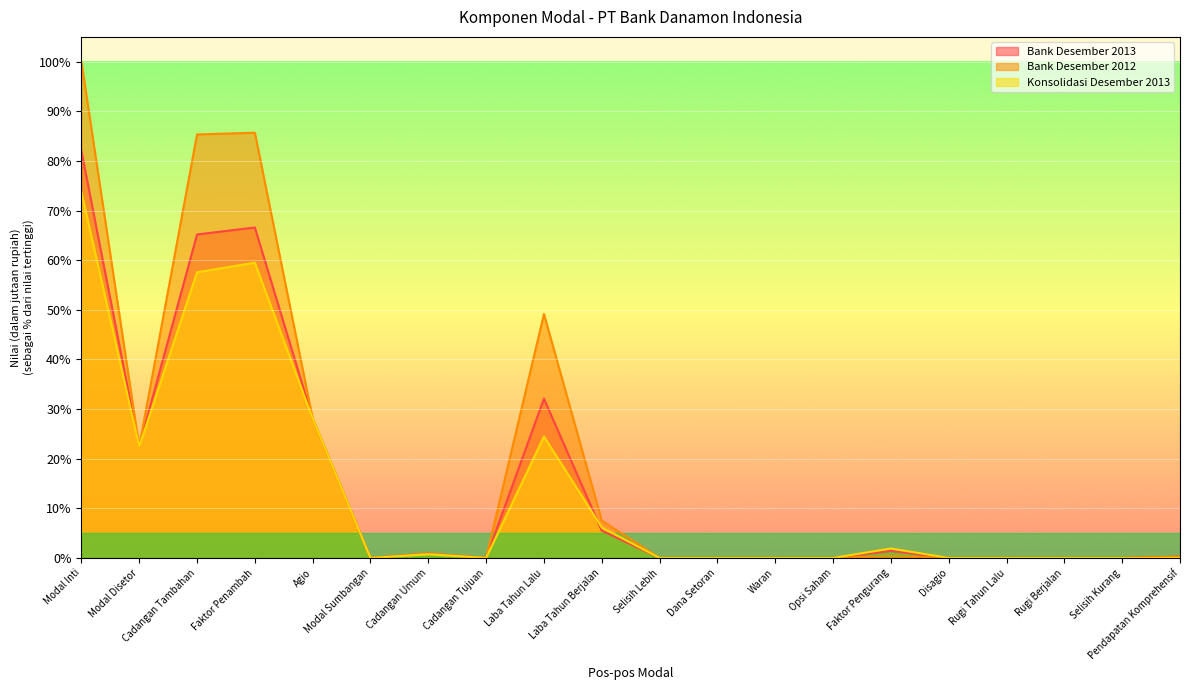

Reading left to right, transcribe all the data shown in this chart.

Bank Desember 2013: Modal Inti=82.1	Modal Disetor=22.4	Cadangan Tambahan=65.2	Faktor Penambah=66.6	Agio=28.1	Modal Sumbangan=0.0	Cadangan Umum=0.9	Cadangan Tujuan=0.0	Laba Tahun Lalu=32.1	Laba Tahun Berjalan=5.5	Selisih Lebih=0.0	Dana Setoran=0.0	Waran=0.0	Opsi Saham=0.0	Faktor Pengurang=1.4	Disagio=0.0	Rugi Tahun Lalu=0.0	Rugi Berjalan=0.0	Selisih Kurang=0.0	Pendapatan Komprehensif=0.3
Bank Desember 2012: Modal Inti=100.0	Modal Disetor=22.4	Cadangan Tambahan=85.3	Faktor Penambah=85.7	Agio=28.1	Modal Sumbangan=0.0	Cadangan Umum=0.9	Cadangan Tujuan=0.0	Laba Tahun Lalu=49.2	Laba Tahun Berjalan=7.5	Selisih Lebih=0.0	Dana Setoran=0.0	Waran=0.0	Opsi Saham=0.0	Faktor Pengurang=0.4	Disagio=0.0	Rugi Tahun Lalu=0.0	Rugi Berjalan=0.0	Selisih Kurang=0.0	Pendapatan Komprehensif=0.3
Konsolidasi Desember 2013: Modal Inti=73.7	Modal Disetor=22.4	Cadangan Tambahan=57.6	Faktor Penambah=59.5	Agio=28.1	Modal Sumbangan=0.0	Cadangan Umum=0.7	Cadangan Tujuan=0.0	Laba Tahun Lalu=24.5	Laba Tahun Berjalan=6.2	Selisih Lebih=0.0	Dana Setoran=0.0	Waran=0.0	Opsi Saham=0.0	Faktor Pengurang=1.9	Disagio=0.0	Rugi Tahun Lalu=0.0	Rugi Berjalan=0.0	Selisih Kurang=0.0	Pendapatan Komprehensif=0.0